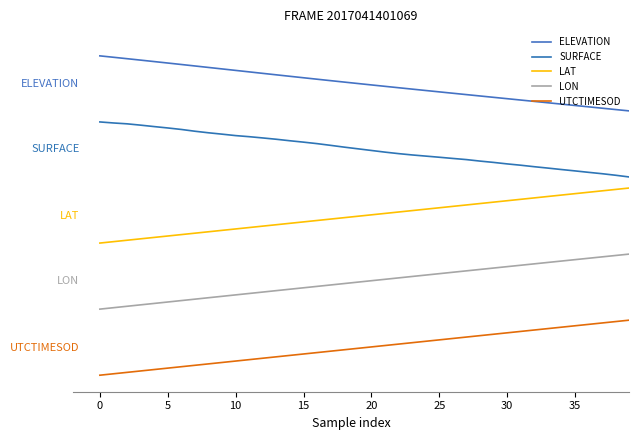

Is this an area chart (filled region under the line)?

No